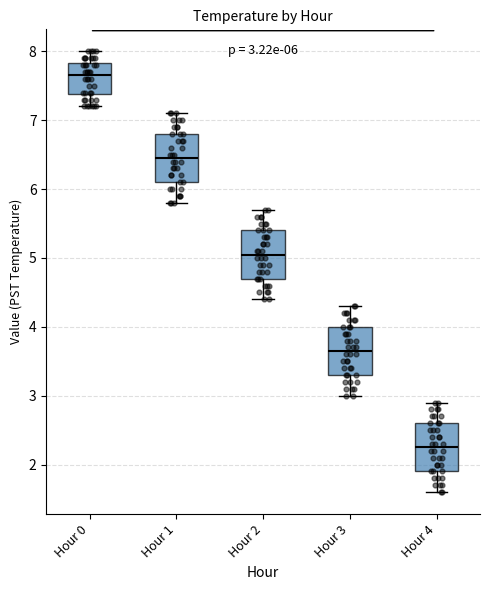

Which box has the lowest median line?

Hour 4